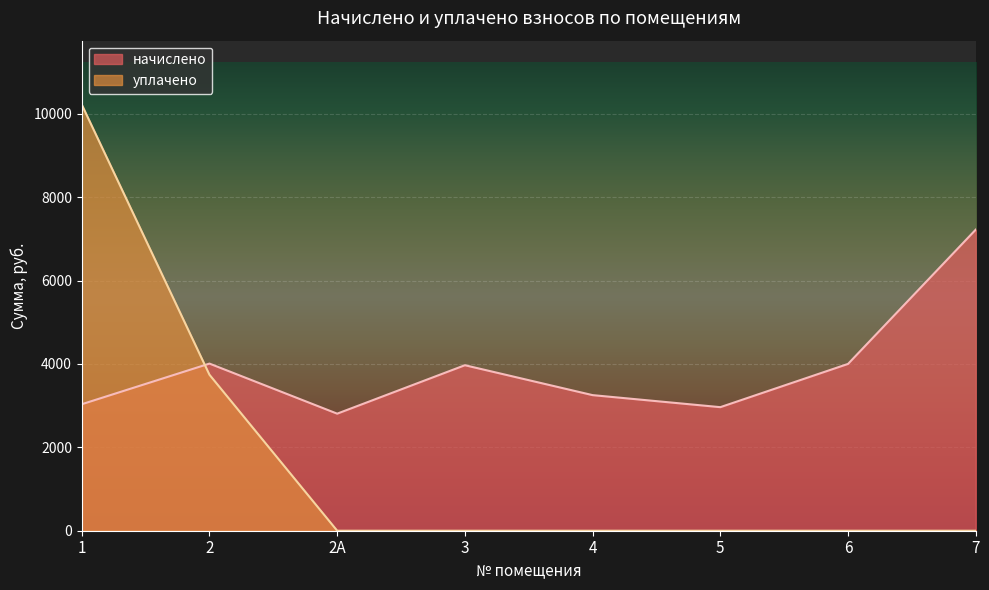

The уплачено series shows 0.0 at 4. True or false?

True